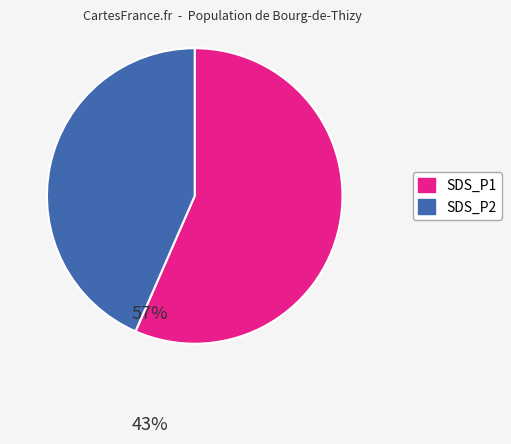

Approximately how many times larger is the value at SDS_P1 compared to SDS_P2?

1.3